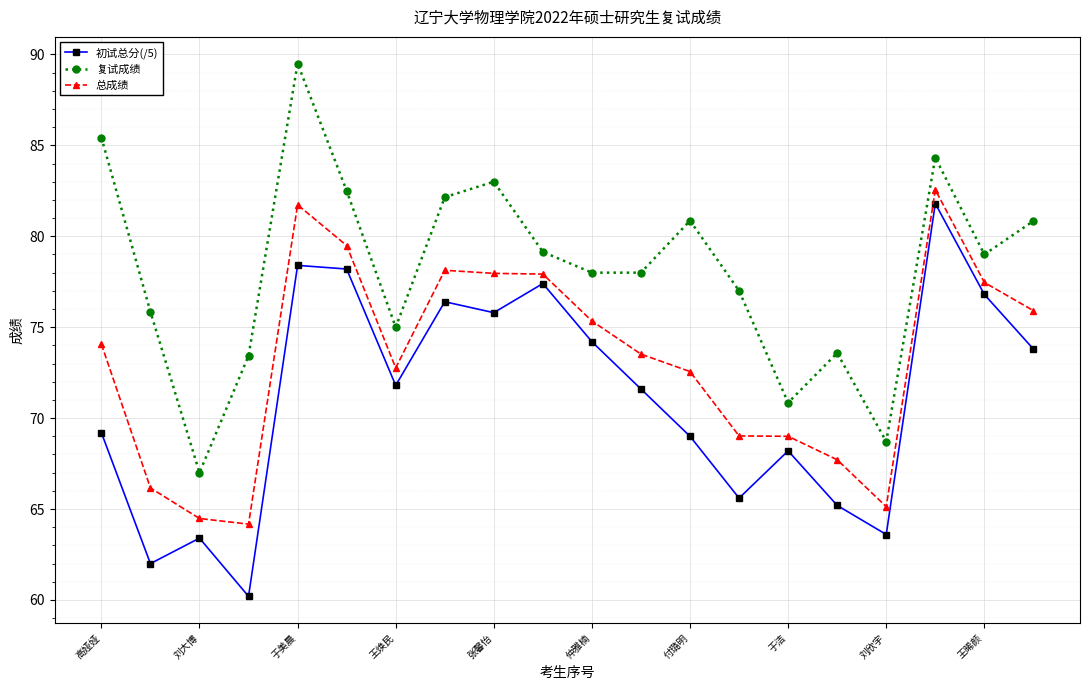

What is the value of the 初试总分(/5) point at the 2nd from the left?

62.0